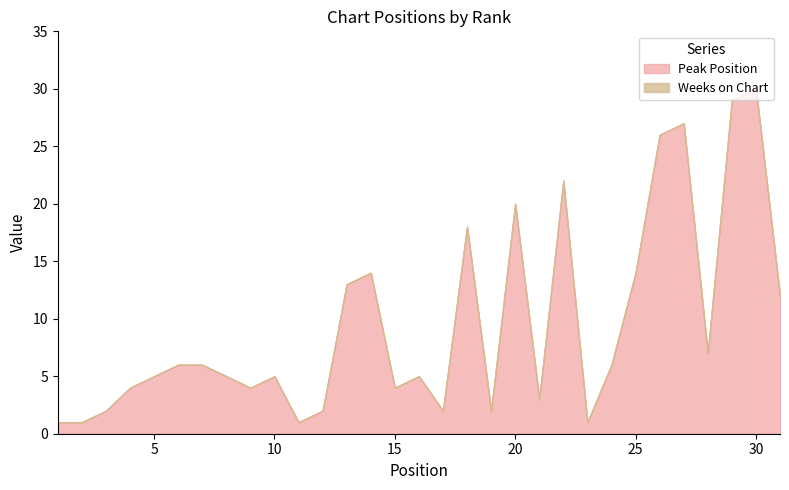

At which category does Peak Position reach its first local valley?

9